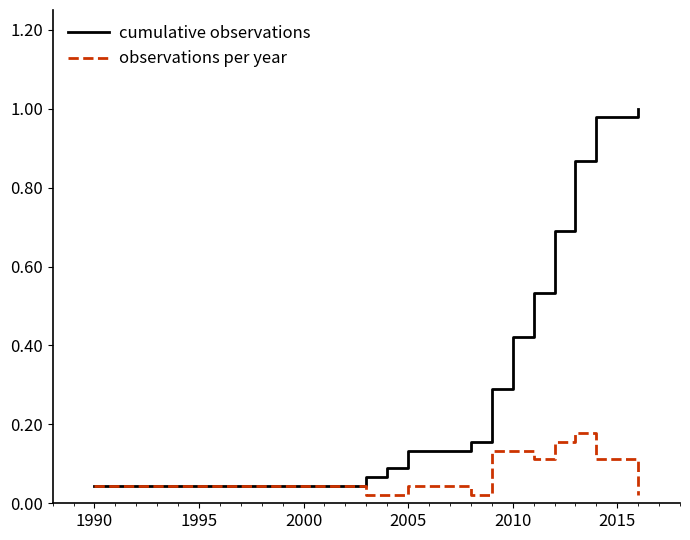

Which series has the largest total across all categories?

cumulative observations